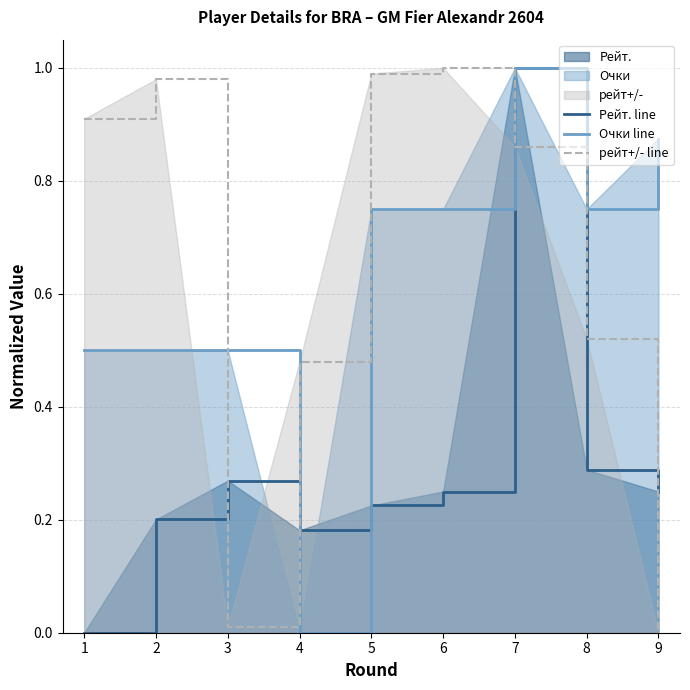

Which series has the widest spread of values?

Рейт. line